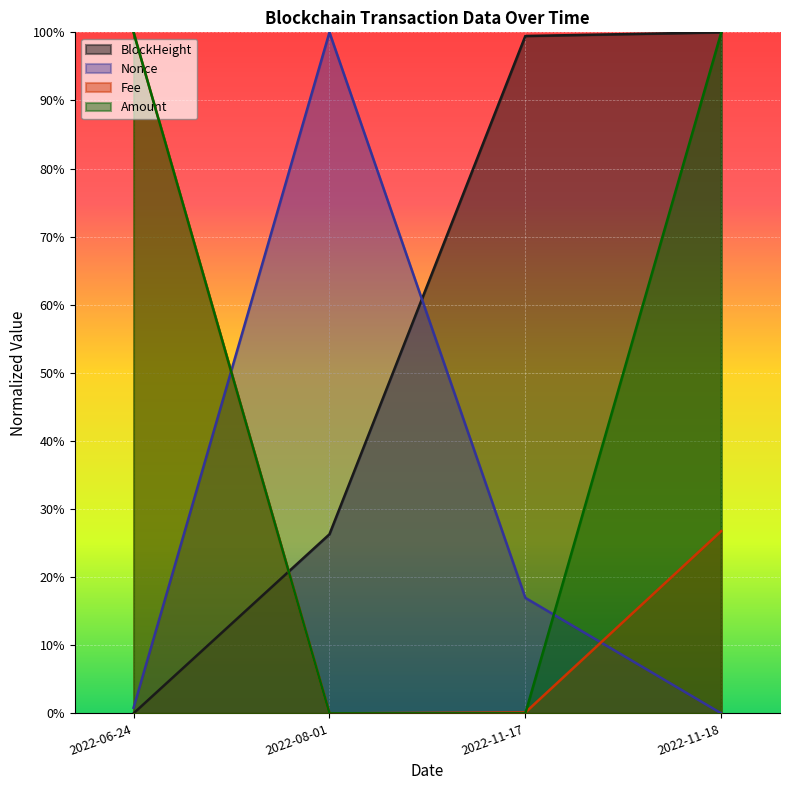

Between which two adjacent categories do Amount and Nonce first intersect?

2022-06-24 and 2022-08-01